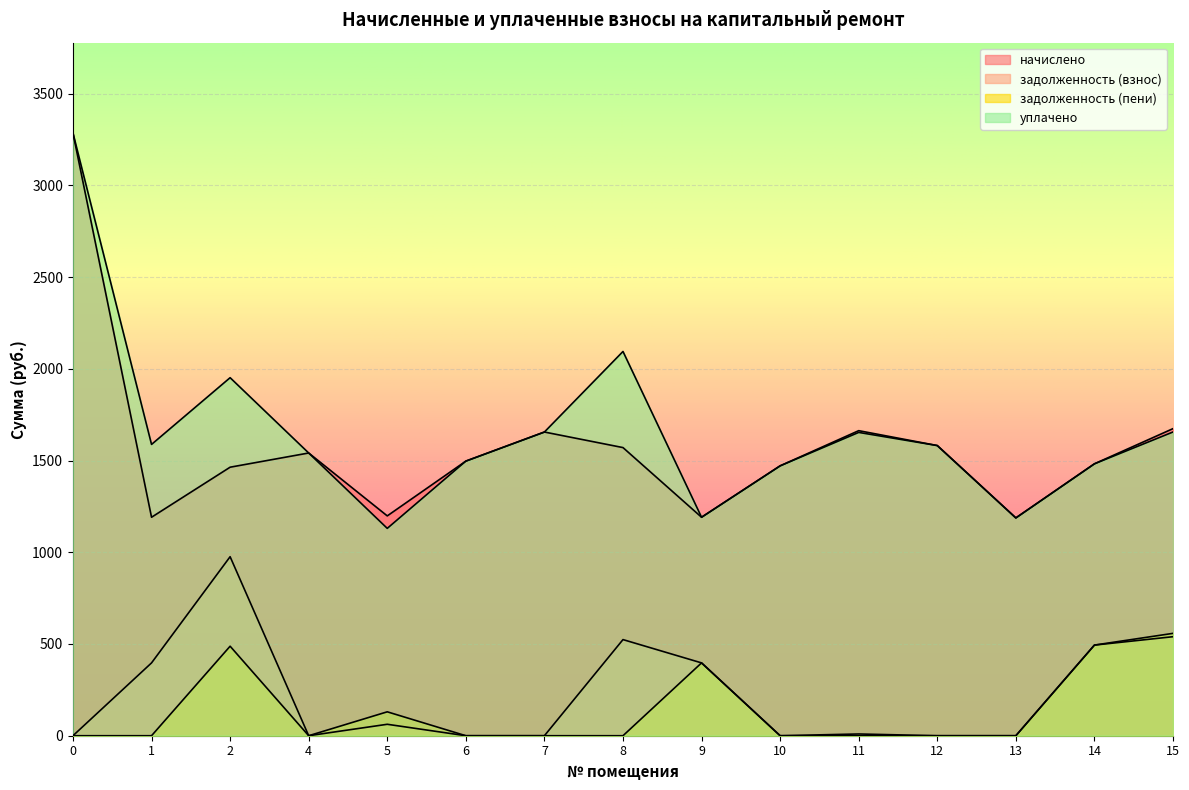

Where is уплачено nearest to the value 2207?

8